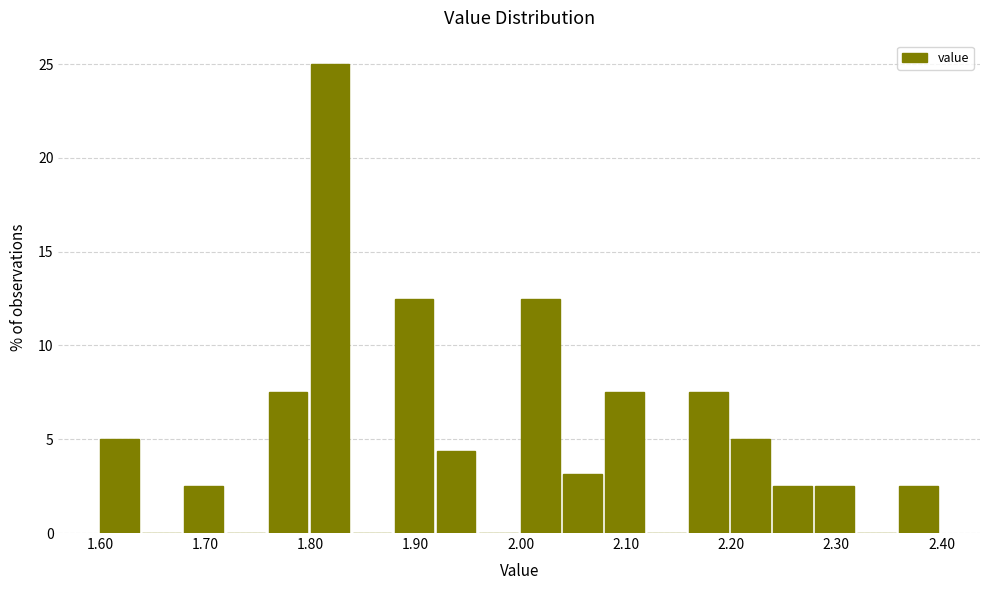

Over which range of the x-axis is the bar tallest?

1.80 to 1.84